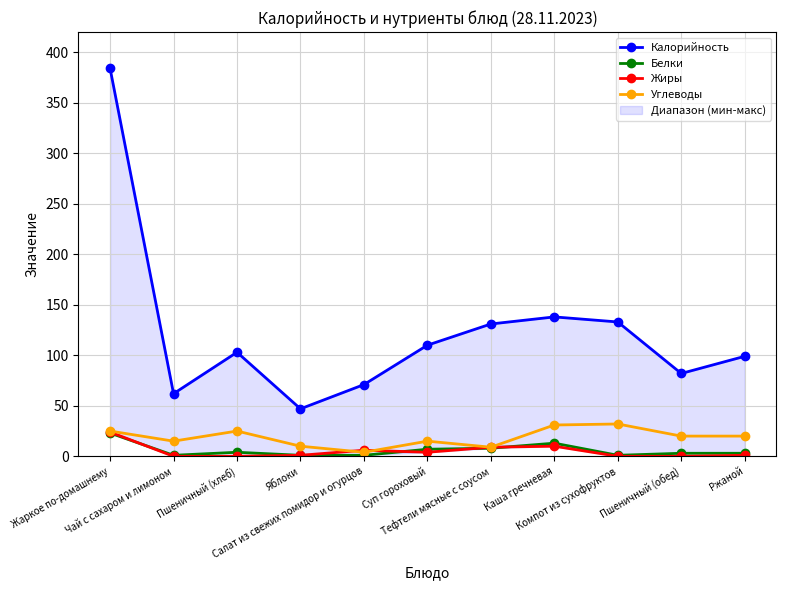

What is the label of the 5th point from the right?

Тефтели мясные с соусом